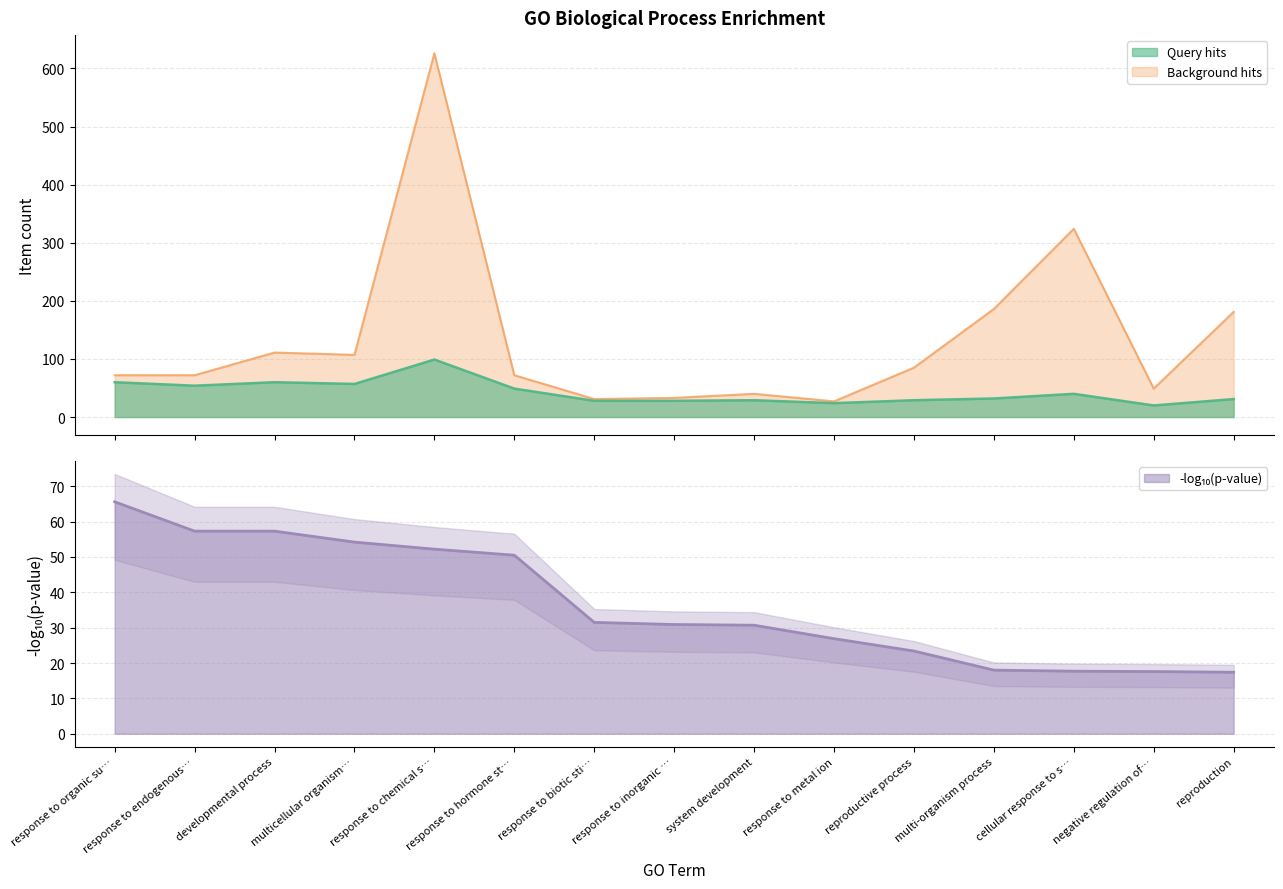

Which category has the highest value in the bgitem series?

response to chemical s…